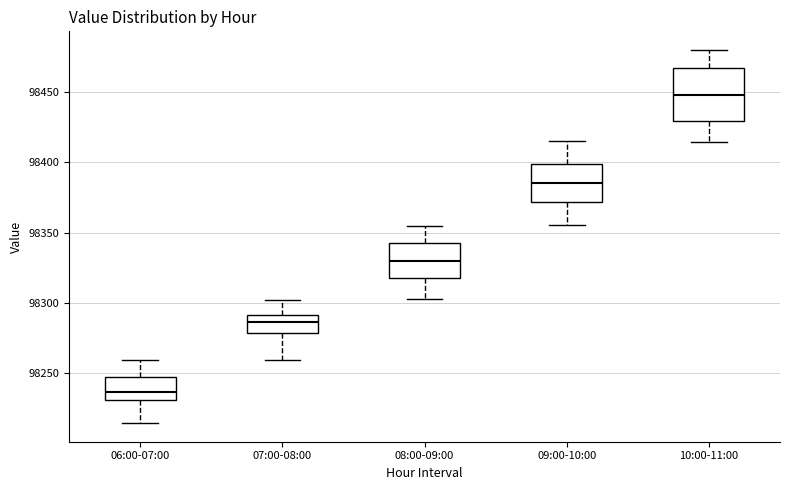

Reading left to right, read every box against the y-axis: the position of its median line, the range the box covers, and the ends of its whiskers. The values are not printed on the chart, so give them approximately, as read against the axis.

06:00-07:00: median 98235, box 98230 to 98245, whiskers 98215 to 98260
07:00-08:00: median 98285, box 98280 to 98290, whiskers 98260 to 98300
08:00-09:00: median 98330, box 98320 to 98345, whiskers 98305 to 98355
09:00-10:00: median 98385, box 98370 to 98400, whiskers 98355 to 98415
10:00-11:00: median 98450, box 98430 to 98465, whiskers 98415 to 98480